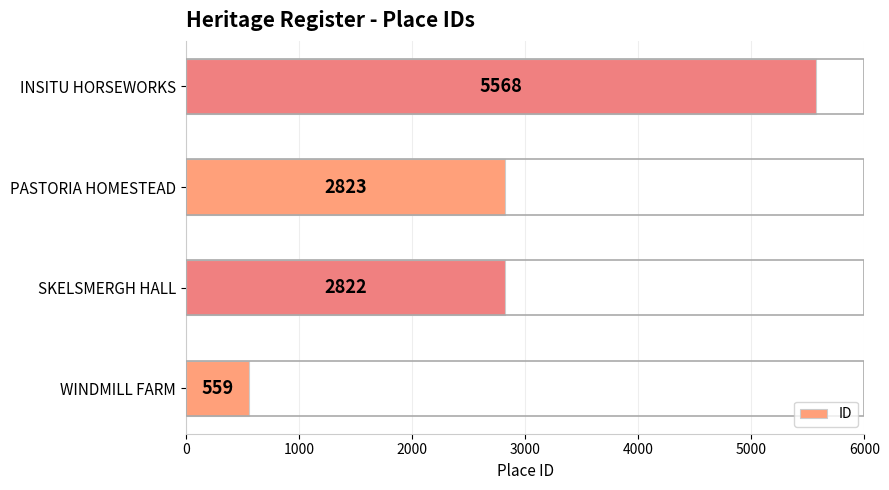

At which label is the value closest to 3063?

PASTORIA HOMESTEAD